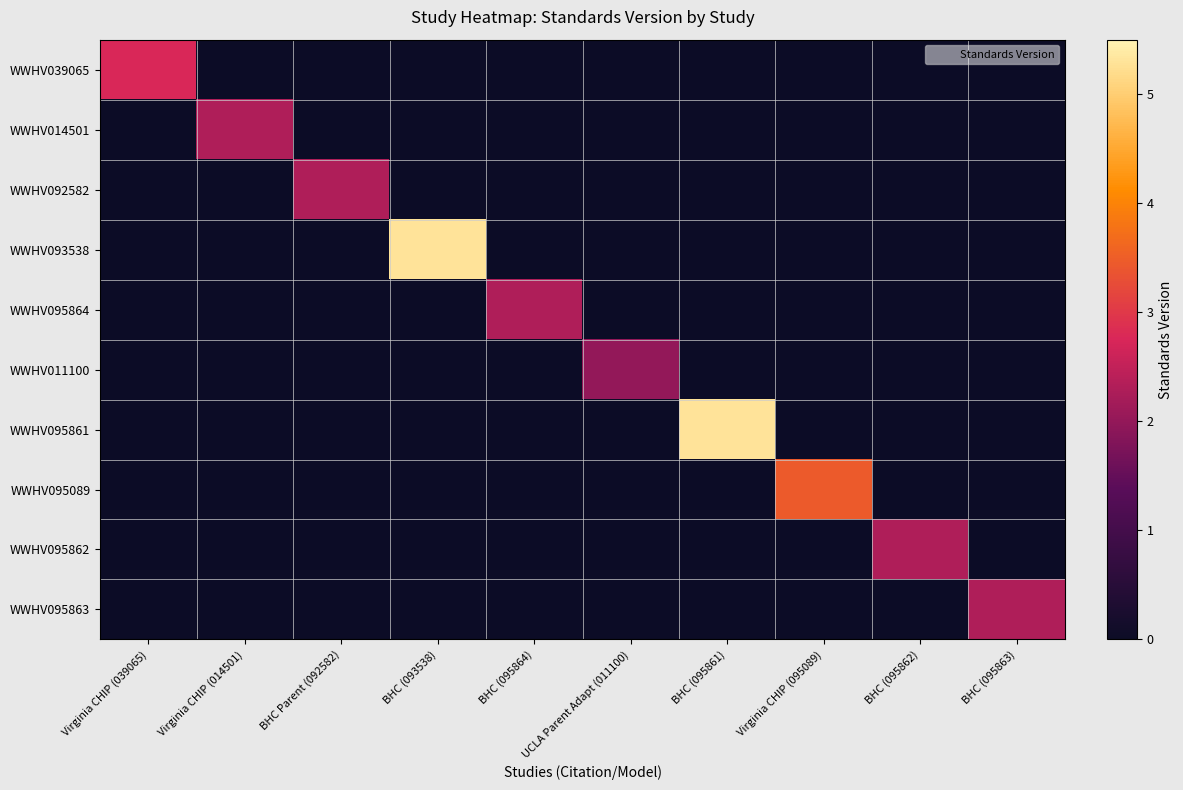

Reading left to right, what are all the values shown in this chart?

WWHV039065: Virginia CHIP (039065)=2.8	Virginia CHIP (014501)=0.0	BHC Parent (092582)=0.0	BHC (093538)=0.0	BHC (095864)=0.0	UCLA Parent Adapt (011100)=0.0	BHC (095861)=0.0	Virginia CHIP (095089)=0.0	BHC (095862)=0.0	BHC (095863)=0.0
WWHV014501: Virginia CHIP (039065)=0.0	Virginia CHIP (014501)=2.3	BHC Parent (092582)=0.0	BHC (093538)=0.0	BHC (095864)=0.0	UCLA Parent Adapt (011100)=0.0	BHC (095861)=0.0	Virginia CHIP (095089)=0.0	BHC (095862)=0.0	BHC (095863)=0.0
WWHV092582: Virginia CHIP (039065)=0.0	Virginia CHIP (014501)=0.0	BHC Parent (092582)=2.3	BHC (093538)=0.0	BHC (095864)=0.0	UCLA Parent Adapt (011100)=0.0	BHC (095861)=0.0	Virginia CHIP (095089)=0.0	BHC (095862)=0.0	BHC (095863)=0.0
WWHV093538: Virginia CHIP (039065)=0.0	Virginia CHIP (014501)=0.0	BHC Parent (092582)=0.0	BHC (093538)=5.3	BHC (095864)=0.0	UCLA Parent Adapt (011100)=0.0	BHC (095861)=0.0	Virginia CHIP (095089)=0.0	BHC (095862)=0.0	BHC (095863)=0.0
WWHV095864: Virginia CHIP (039065)=0.0	Virginia CHIP (014501)=0.0	BHC Parent (092582)=0.0	BHC (093538)=0.0	BHC (095864)=2.3	UCLA Parent Adapt (011100)=0.0	BHC (095861)=0.0	Virginia CHIP (095089)=0.0	BHC (095862)=0.0	BHC (095863)=0.0
WWHV011100: Virginia CHIP (039065)=0.0	Virginia CHIP (014501)=0.0	BHC Parent (092582)=0.0	BHC (093538)=0.0	BHC (095864)=0.0	UCLA Parent Adapt (011100)=2.0	BHC (095861)=0.0	Virginia CHIP (095089)=0.0	BHC (095862)=0.0	BHC (095863)=0.0
WWHV095861: Virginia CHIP (039065)=0.0	Virginia CHIP (014501)=0.0	BHC Parent (092582)=0.0	BHC (093538)=0.0	BHC (095864)=0.0	UCLA Parent Adapt (011100)=0.0	BHC (095861)=5.3	Virginia CHIP (095089)=0.0	BHC (095862)=0.0	BHC (095863)=0.0
WWHV095089: Virginia CHIP (039065)=0.0	Virginia CHIP (014501)=0.0	BHC Parent (092582)=0.0	BHC (093538)=0.0	BHC (095864)=0.0	UCLA Parent Adapt (011100)=0.0	BHC (095861)=0.0	Virginia CHIP (095089)=3.4	BHC (095862)=0.0	BHC (095863)=0.0
WWHV095862: Virginia CHIP (039065)=0.0	Virginia CHIP (014501)=0.0	BHC Parent (092582)=0.0	BHC (093538)=0.0	BHC (095864)=0.0	UCLA Parent Adapt (011100)=0.0	BHC (095861)=0.0	Virginia CHIP (095089)=0.0	BHC (095862)=2.3	BHC (095863)=0.0
WWHV095863: Virginia CHIP (039065)=0.0	Virginia CHIP (014501)=0.0	BHC Parent (092582)=0.0	BHC (093538)=0.0	BHC (095864)=0.0	UCLA Parent Adapt (011100)=0.0	BHC (095861)=0.0	Virginia CHIP (095089)=0.0	BHC (095862)=0.0	BHC (095863)=2.3